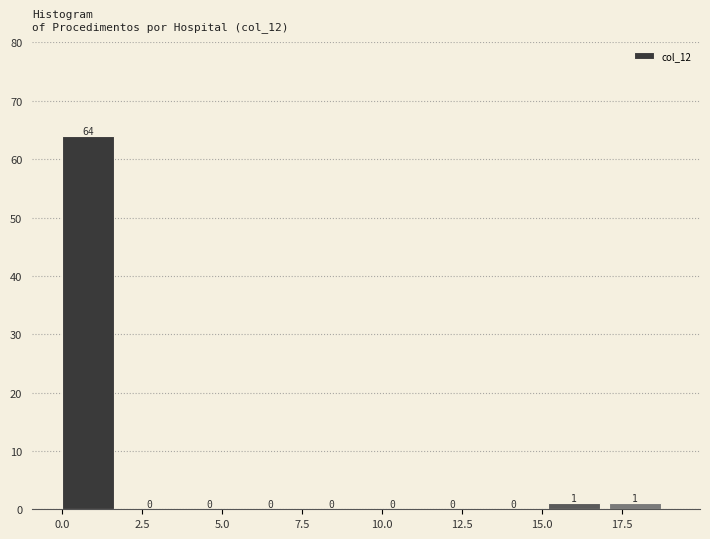

Around what value on the x-axis is the tallest bar? Give the approximate position of its centre, as read against the axis.

1.0